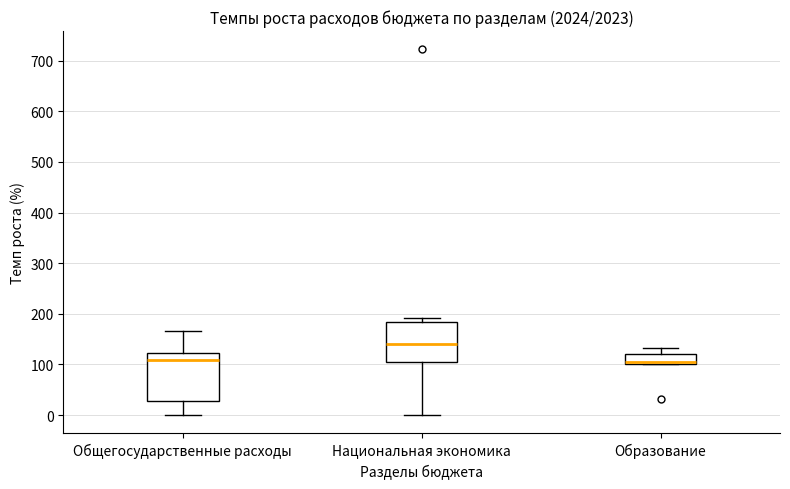

Reading left to right, transcribe this box plot: for each box, give where its median line is, the range the box spans, and where its two whiskers end, as read against the y-axis. The values are not printed on the chart, so give them approximately, as read against the axis.

Общегосударственные расходы: median 110, box 30 to 120, whiskers 0 to 170
Национальная экономика: median 140, box 100 to 180, whiskers 0 to 190
Образование: median 100 (just above the box's lower edge), box 100 to 120, whiskers 100 to 130